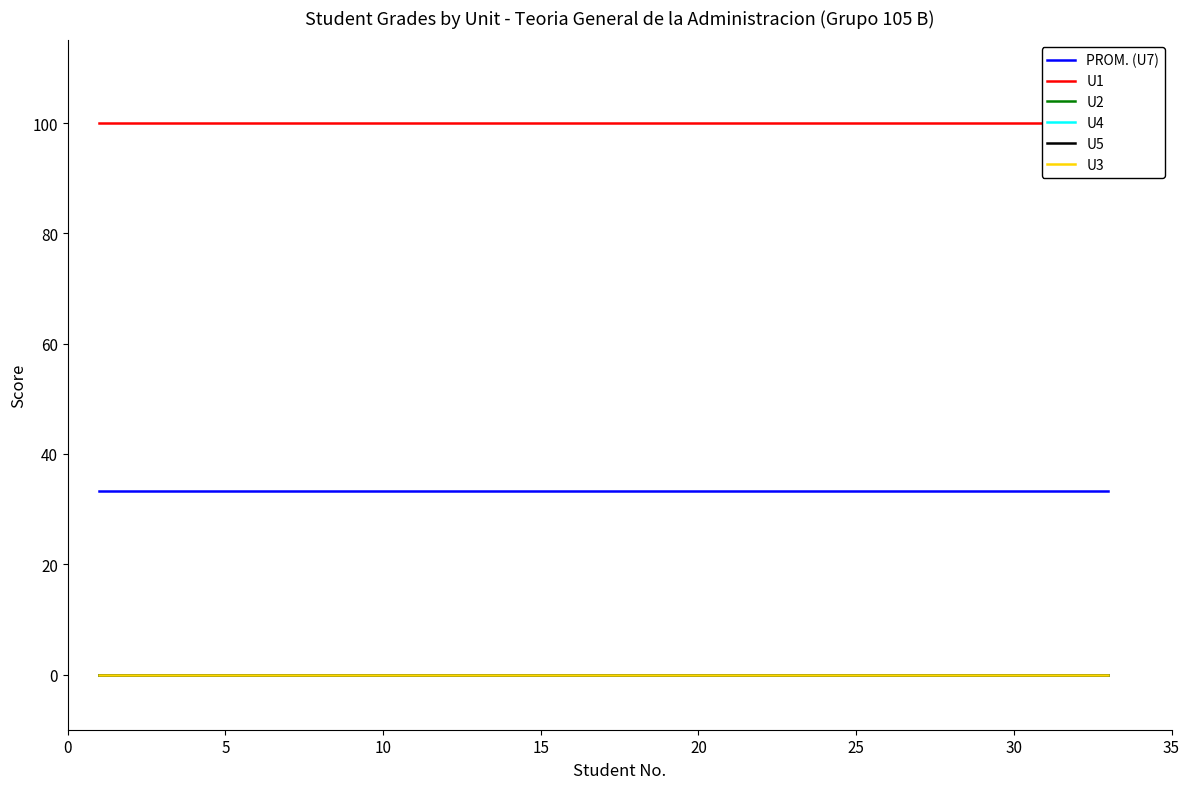

What is the maximum value for PROM. (U7)?

33.3